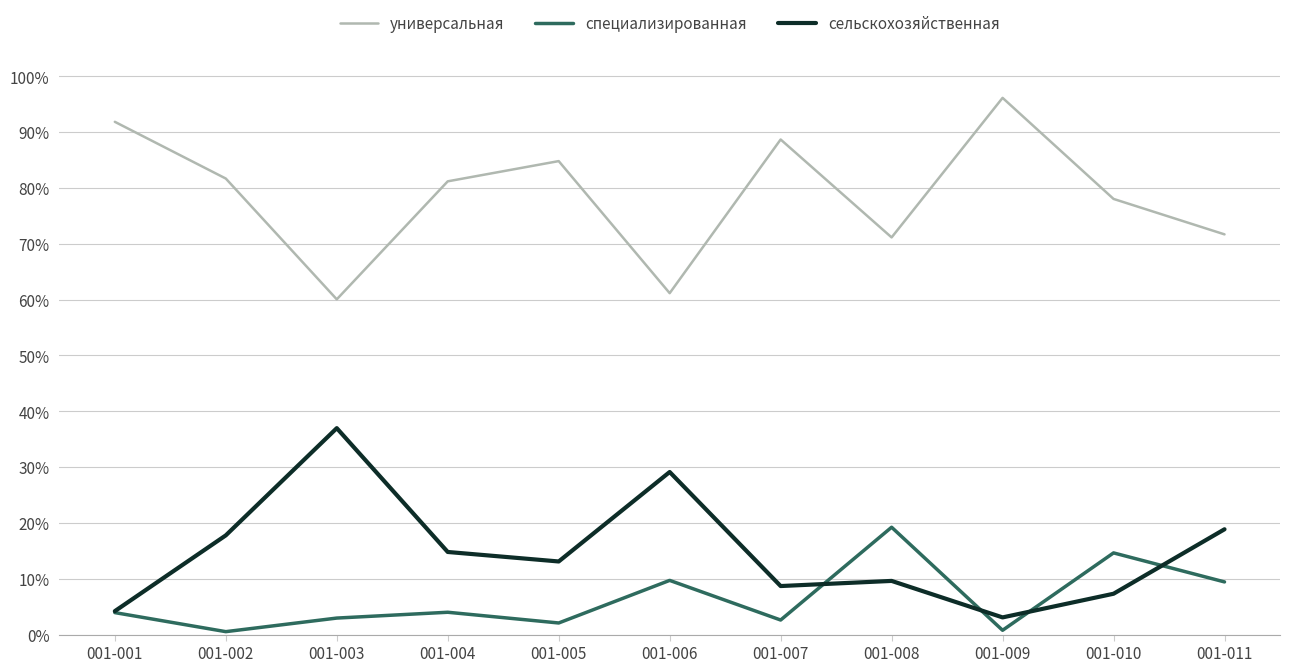

Which series changed the most between 001-001 and 001-006?

универсальная